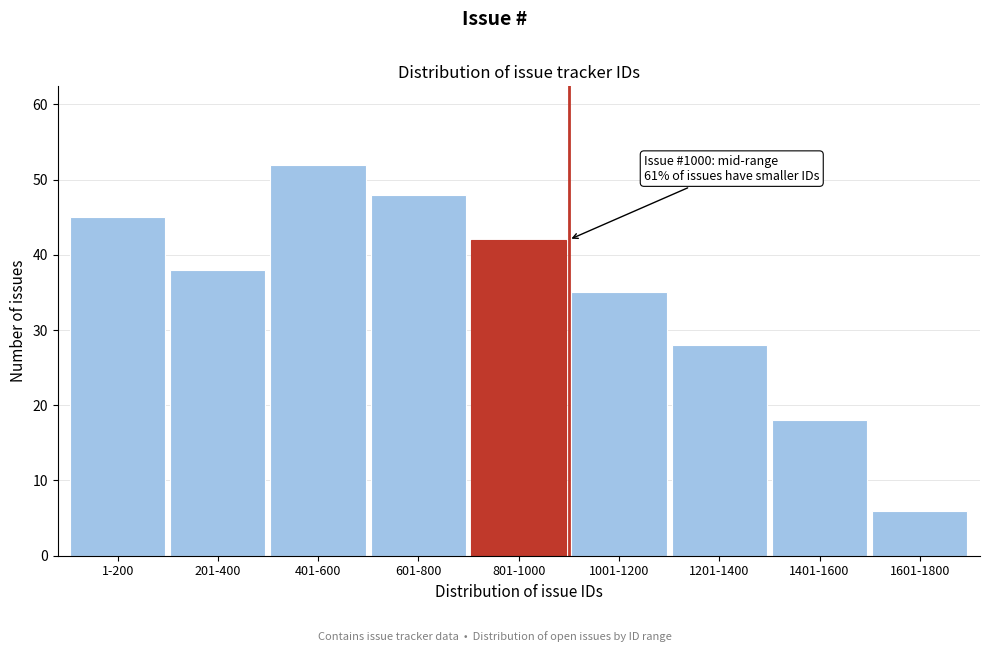

Reading left to right, list all the values displayed in this chart.

45	38	52	48	42	35	28	18	6